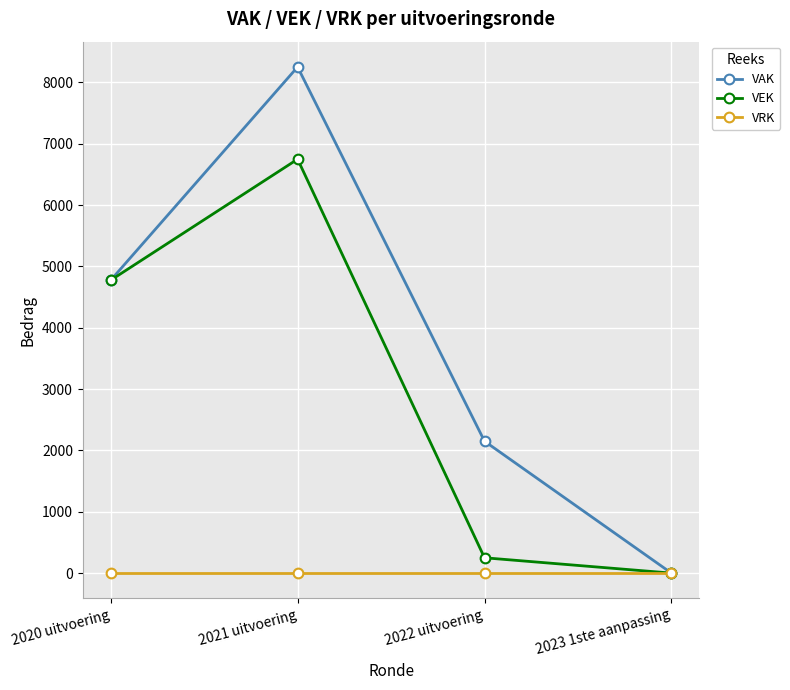

At which label does VAK reach its minimum?

2023 1ste aanpassing